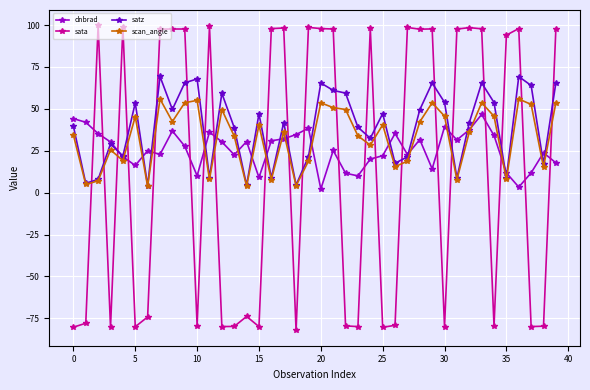

Which series ends up on top after the final intersection of sata and dnbrad?

sata